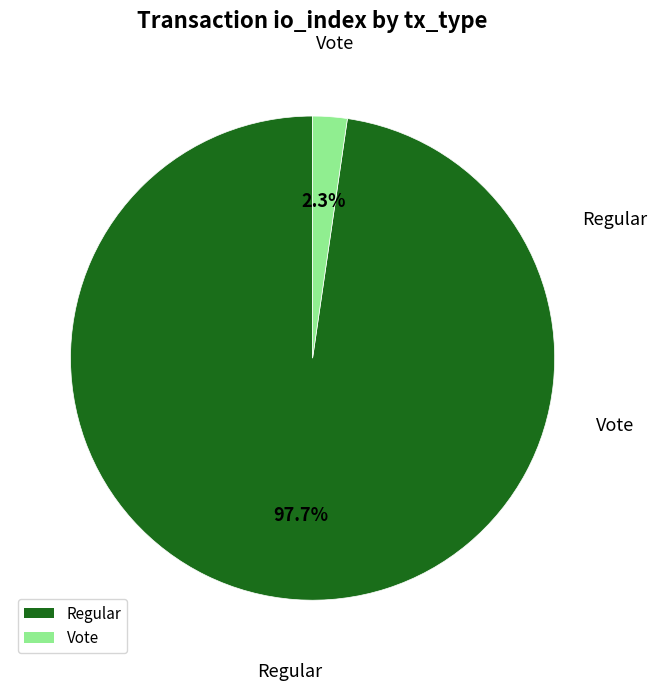

How many segments does this pie chart have?

2